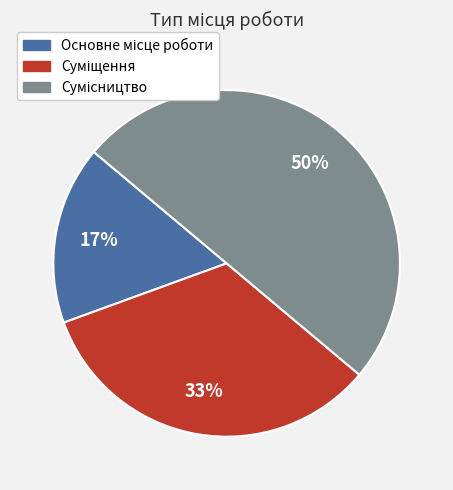

To the nearest percent, what is the average slice percentage?

33%